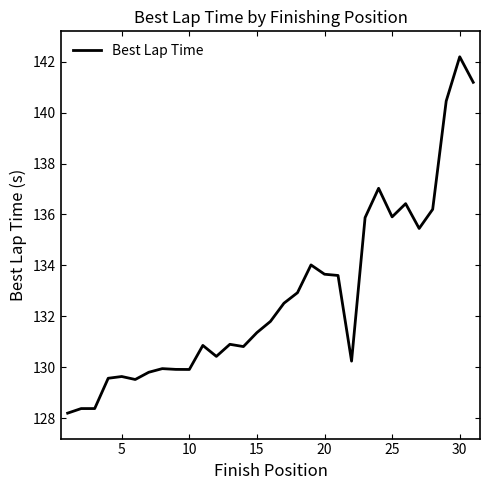

What is the minimum value shown in the chart?

128.2